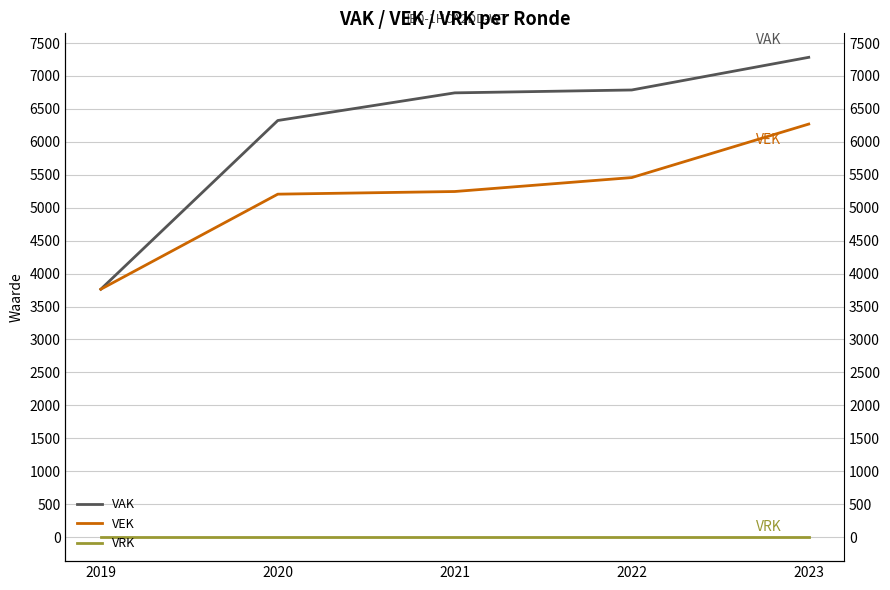

Which series has the largest range (max minus min)?

VAK